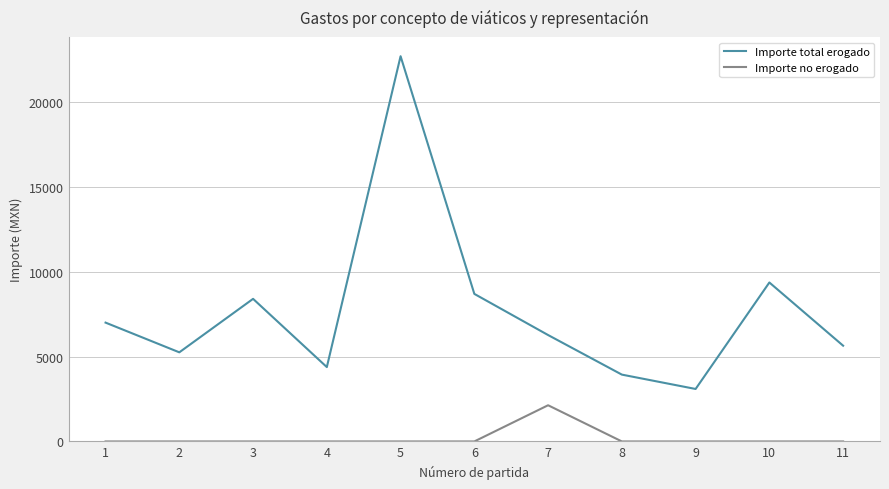

True or false: Importe no erogado and Importe total erogado intersect in this chart.

False